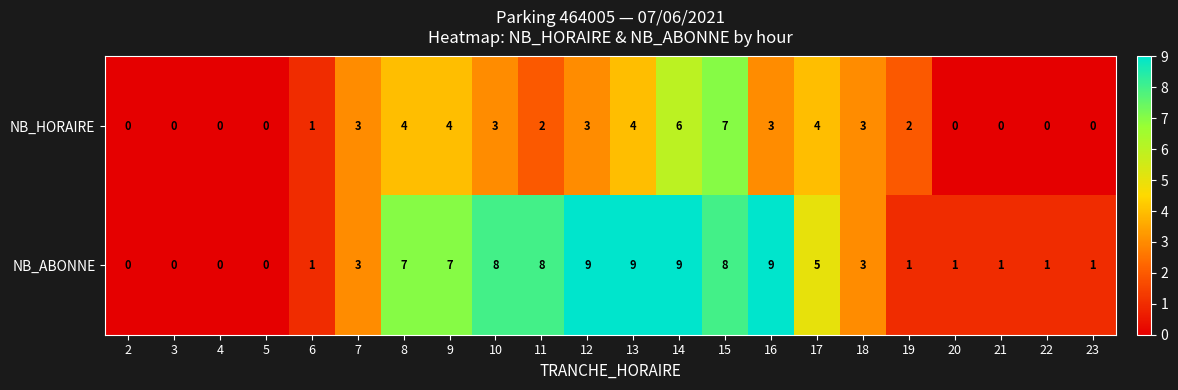

Which series has the largest range (max minus min)?

NB_ABONNE